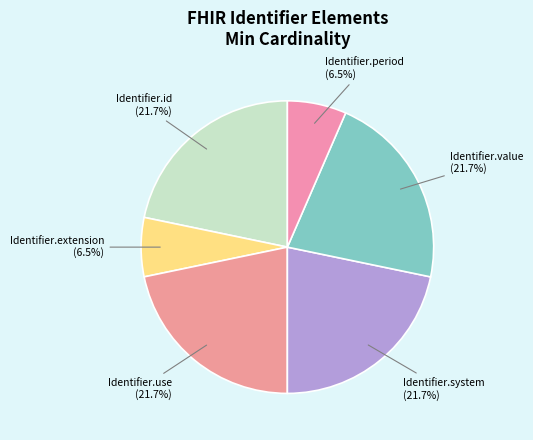

Is the sum of Identifier.period and Identifier.system greater than half?

No